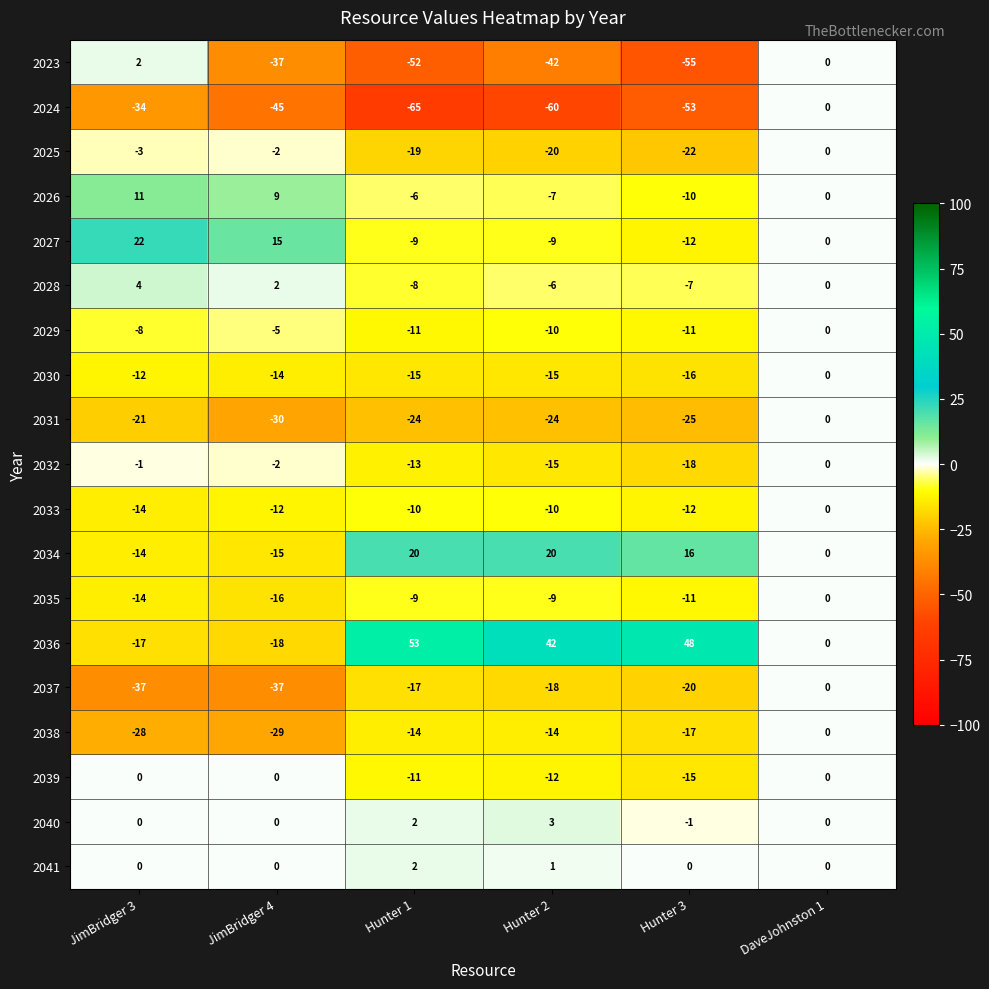

Which series has the widest spread of values?

2036